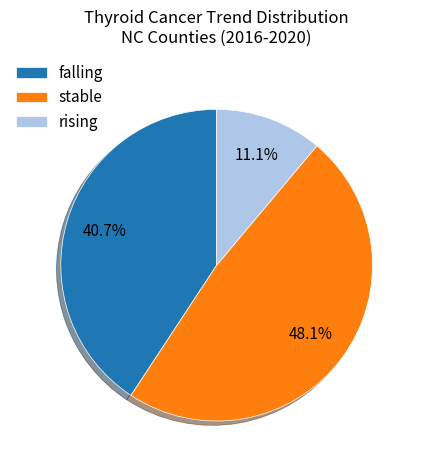

Rank the categories by value from highest to lowest.

stable, falling, rising